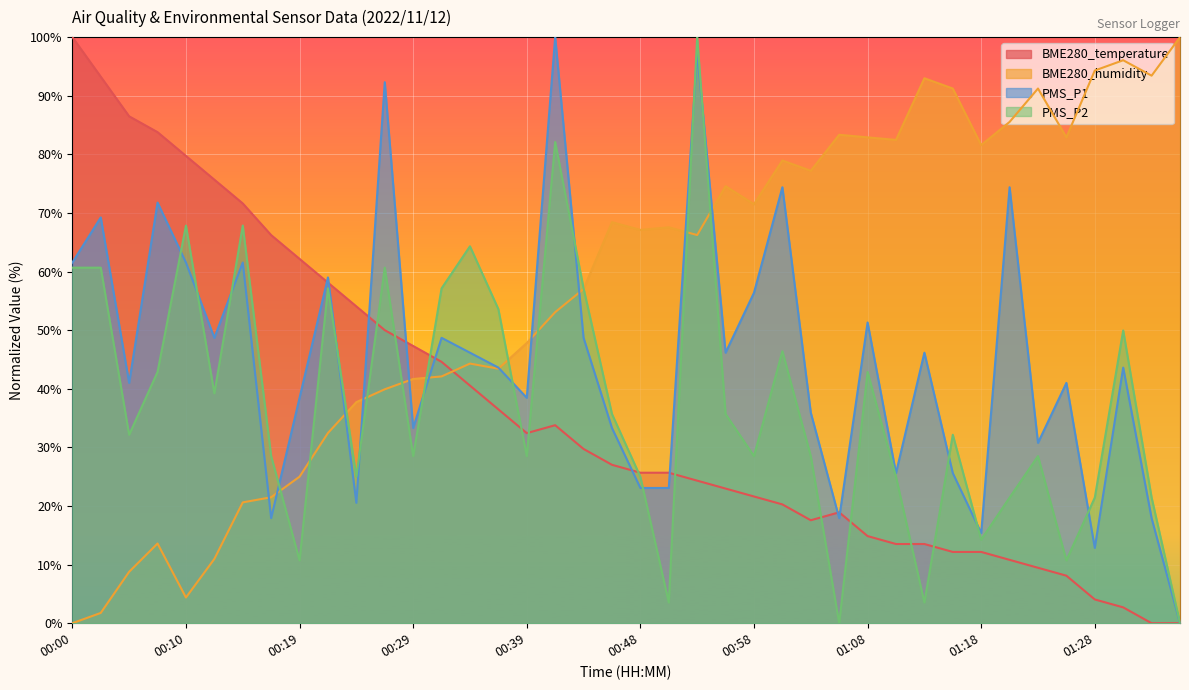

What is the label of the 20th point from the left?

00:46